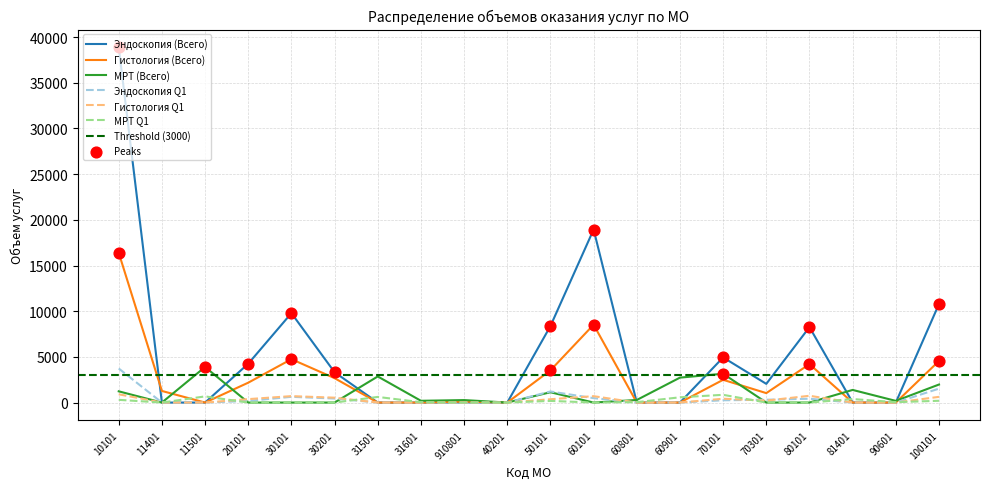

Is the value of Эндоскопия Q1 at 30101 greater than the value of Гистология Q1 at 60101?

No